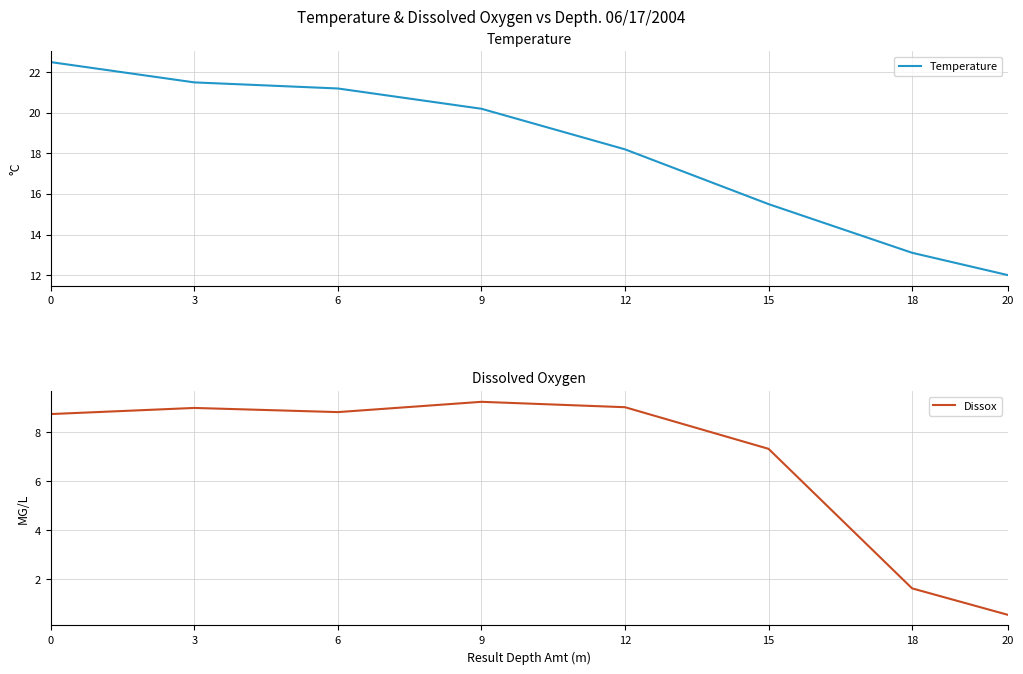

What is the value of the Dissox point at the 3rd from the left?

8.8